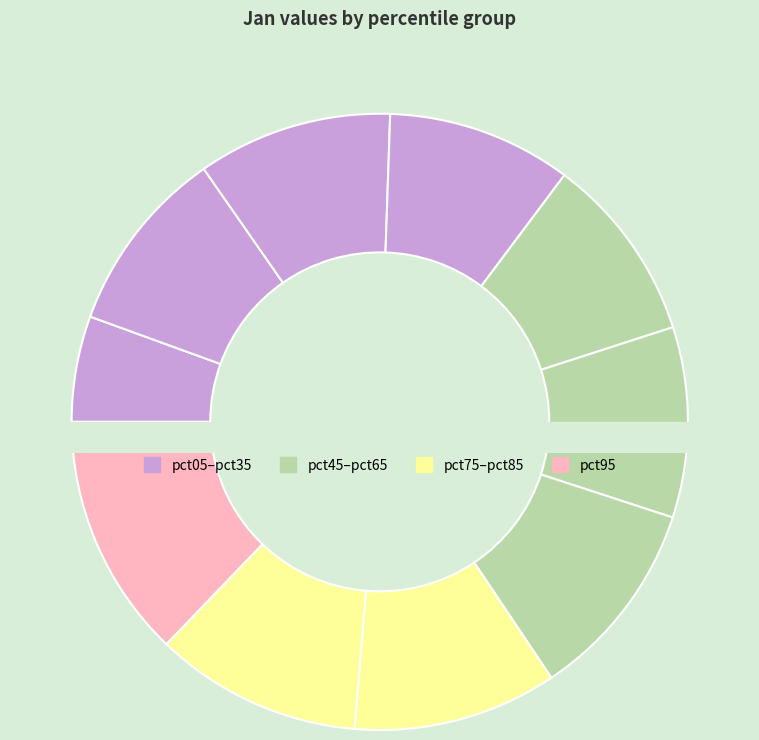

Which slice is the largest?

pct95